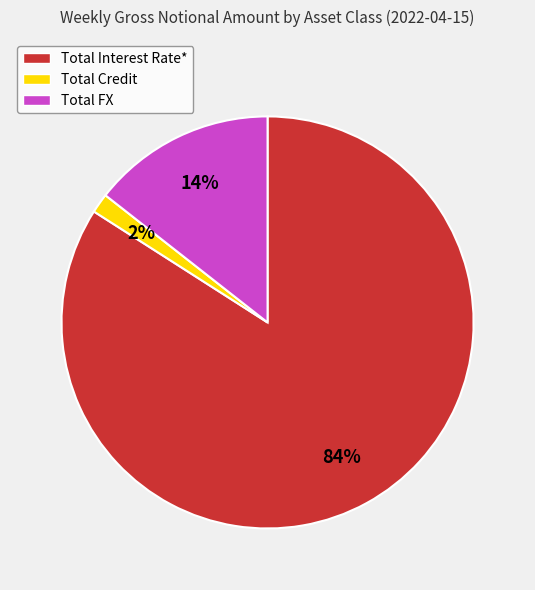

The Total Interest Rate* slice represents 74% of the pie. True or false?

False